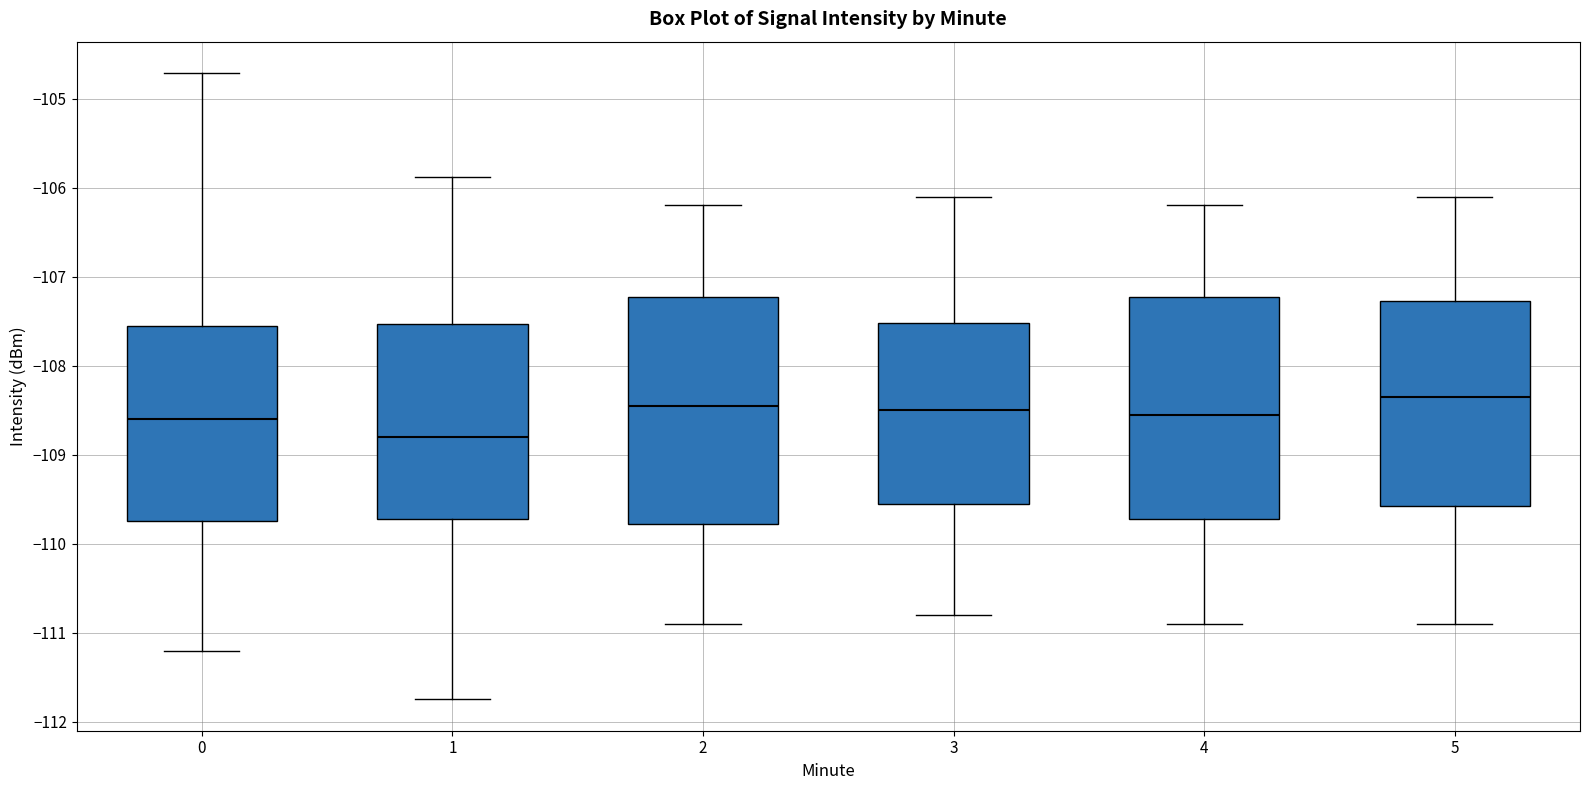

Where does the median line of the box at x = 0 sit on the y-axis? The values are not printed on the chart, so give them approximately, as read against the axis.

-108.6